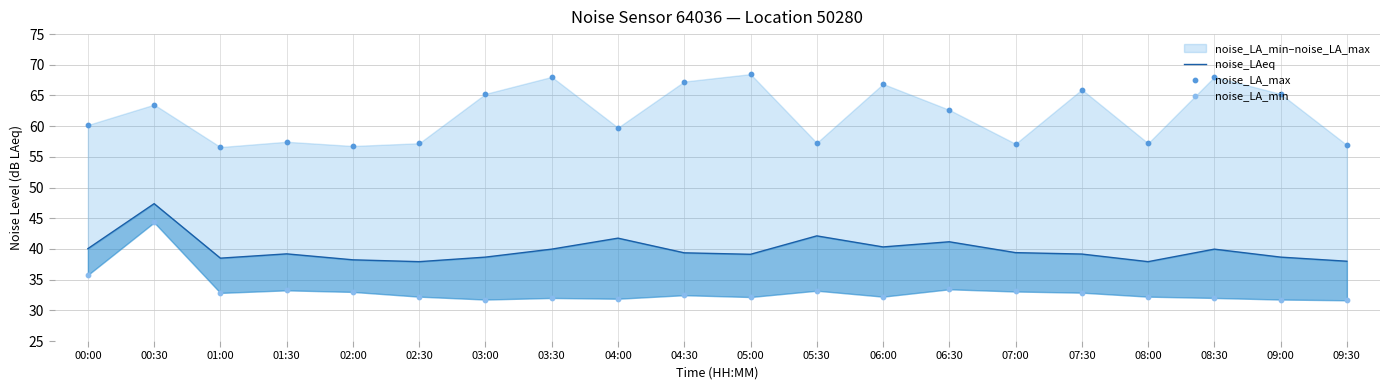

Which series reaches the maximum Y coordinate?

noise_LA_max